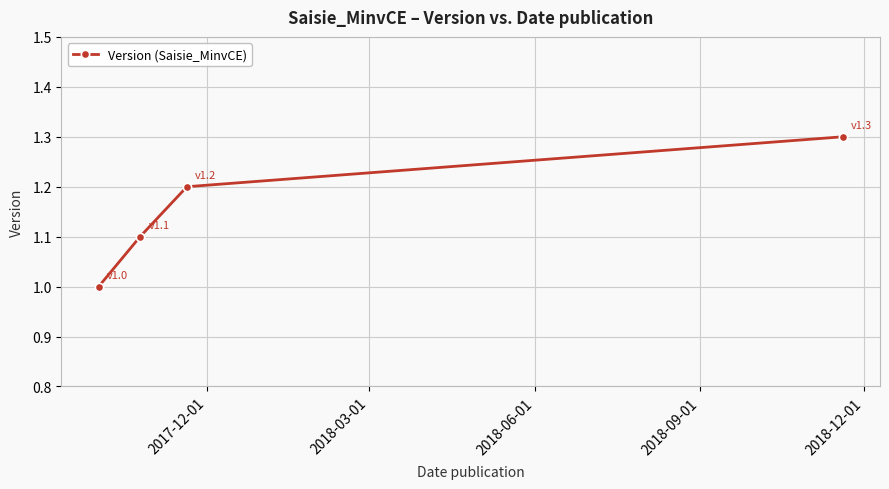

True or false: there are more than 1 points higher than both neighbors.

False